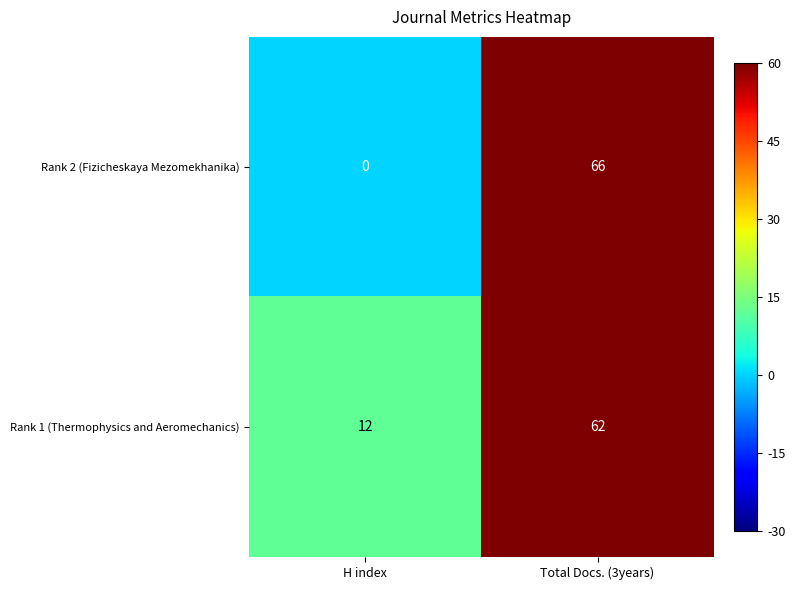

What value does the Rank 1 (Thermophysics and Aeromechanics) series have at Total Docs. (3years), to the nearest 10?

60